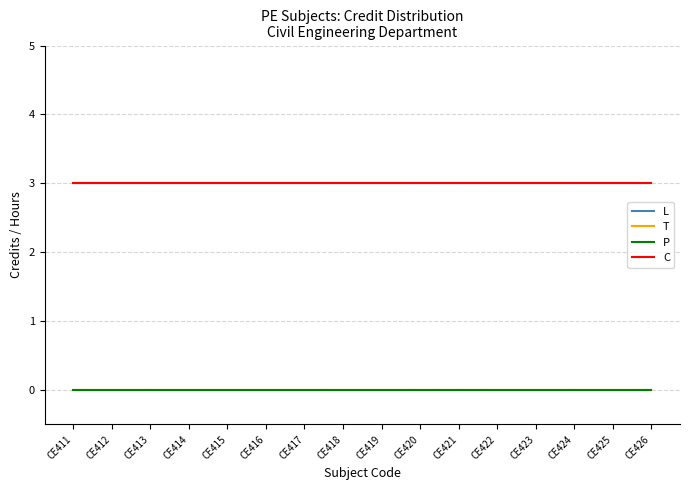

The L series shows 1 at CE422. True or false?

False